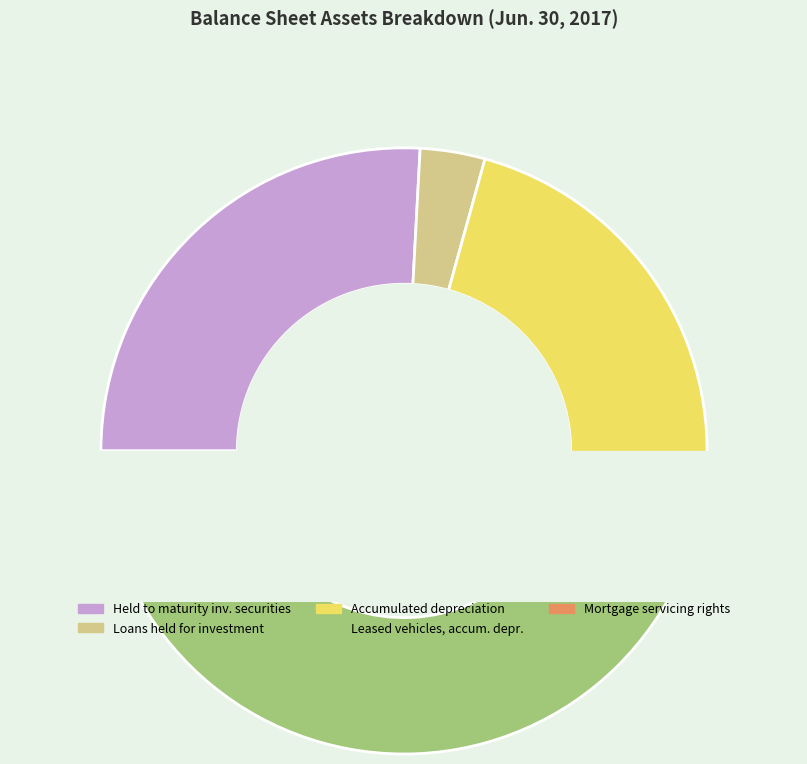

Which category has the smallest portion of the pie?

Mortgage servicing rights